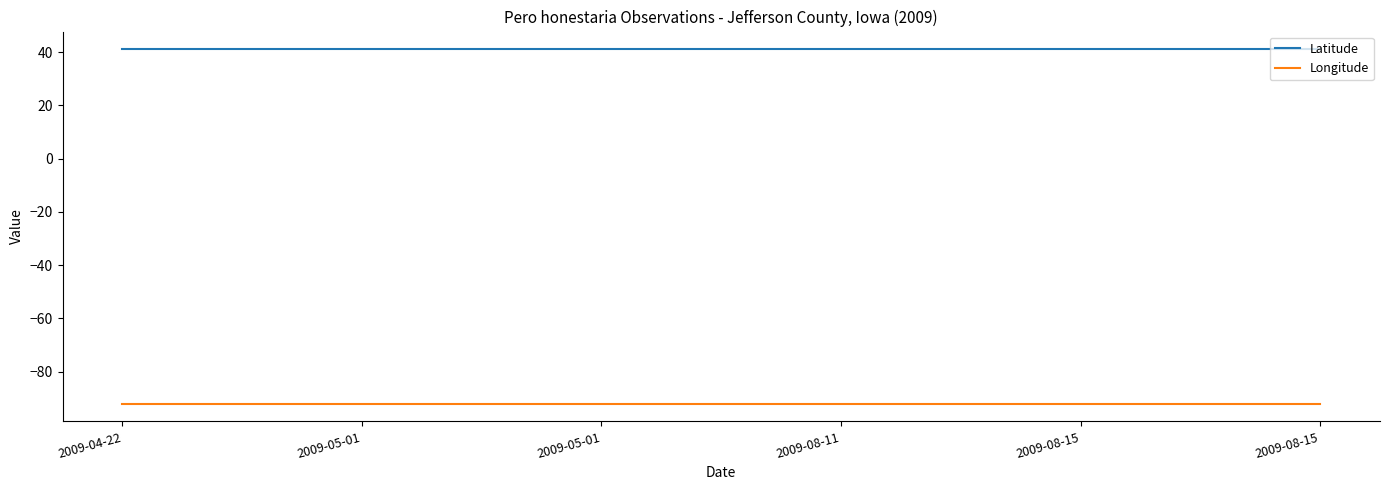

Is this an area chart (filled region under the line)?

No